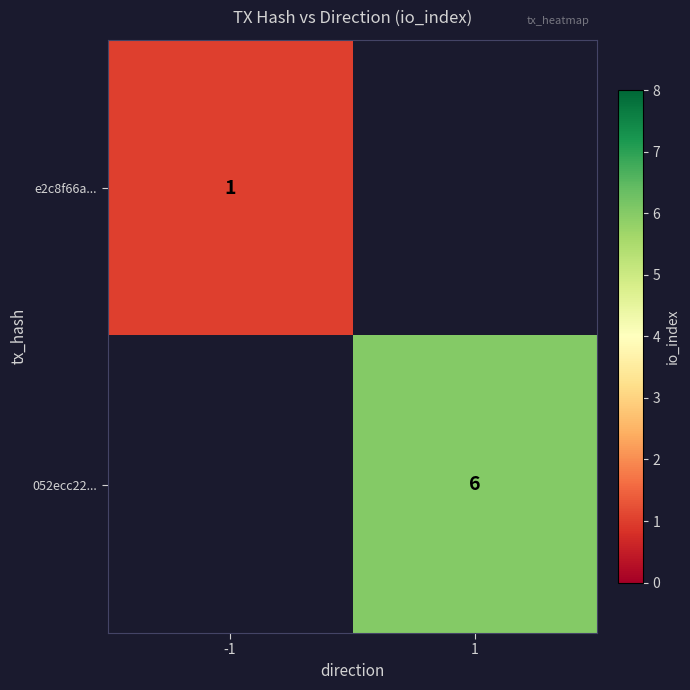

At how many categories does at least one series exceed 1?

1